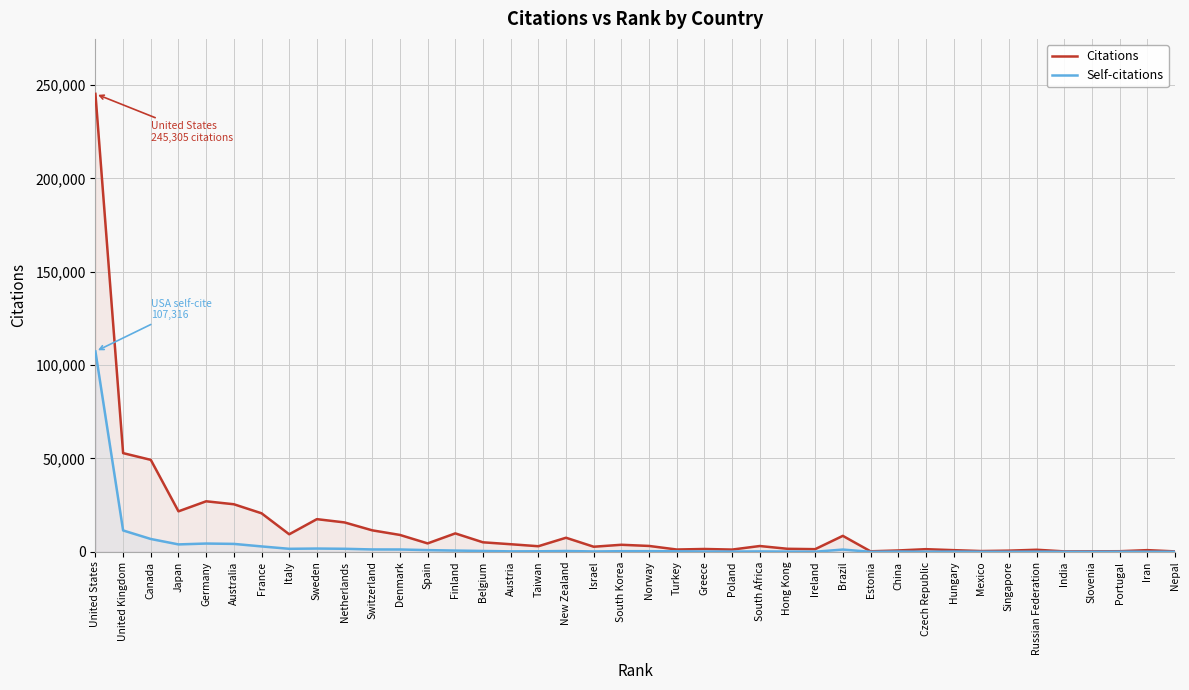

The Self-citations series shows 668 at Finland. True or false?

True